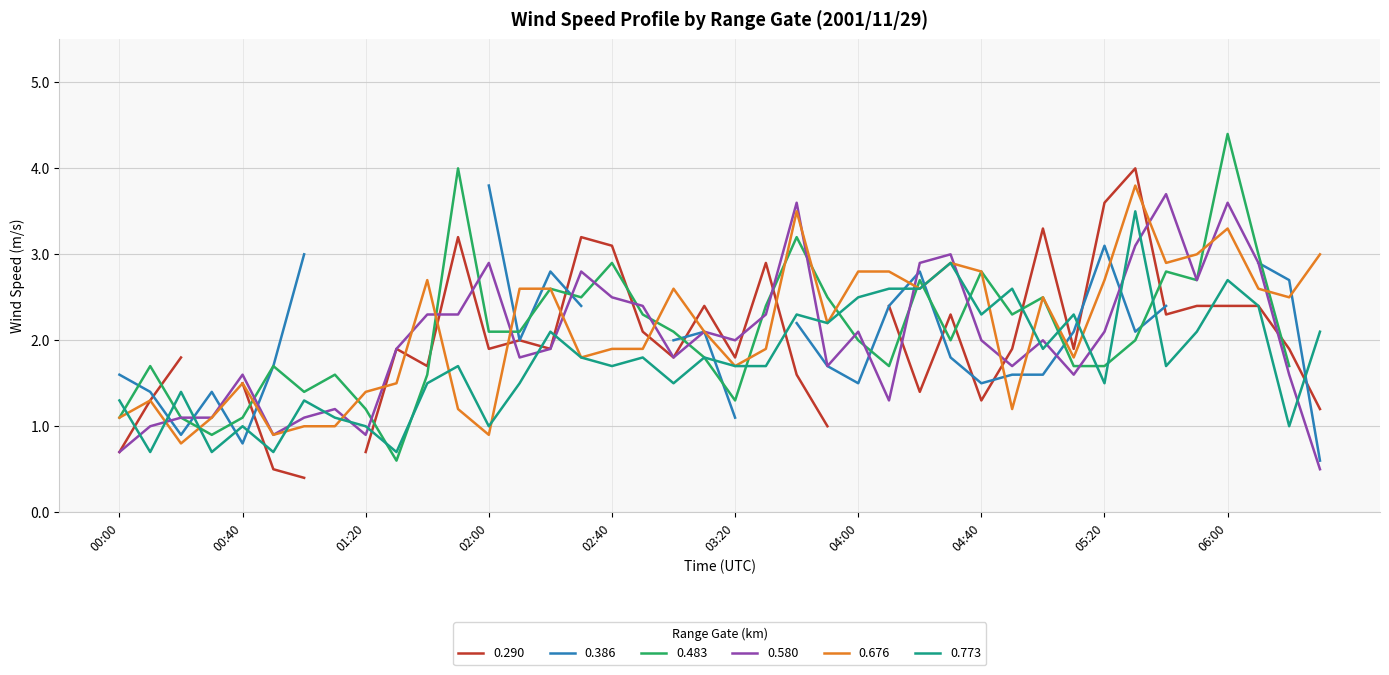

What value does the 0.676 series have at 01:10?

1.0